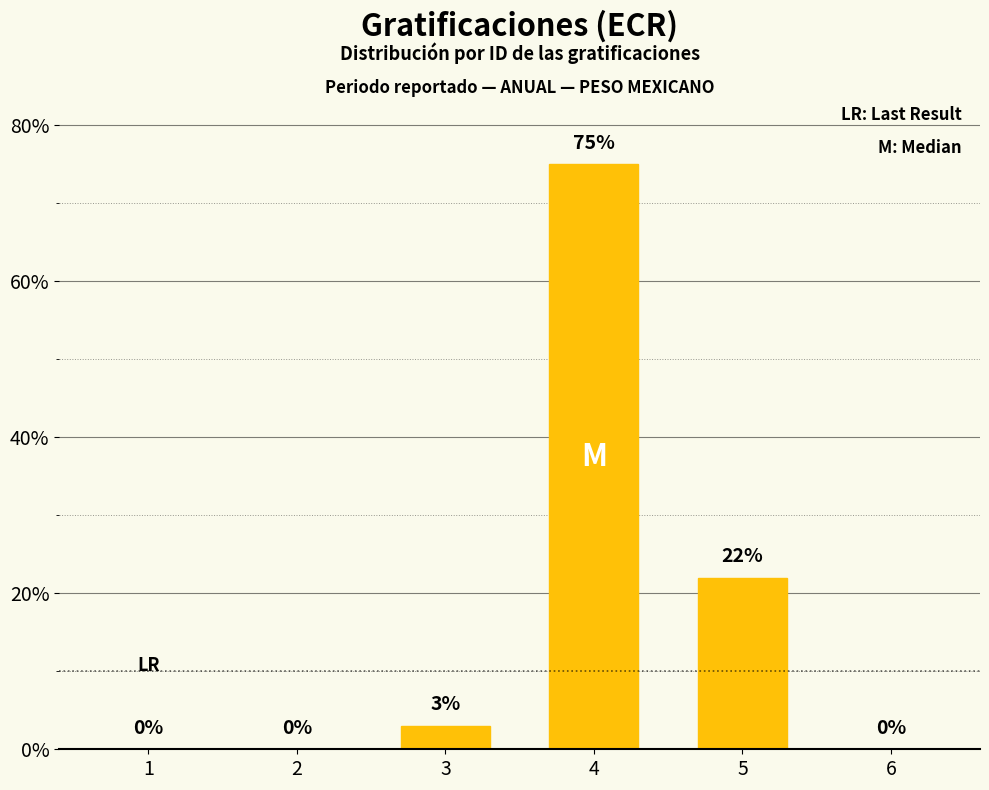

What is the maximum value shown in the chart?

75